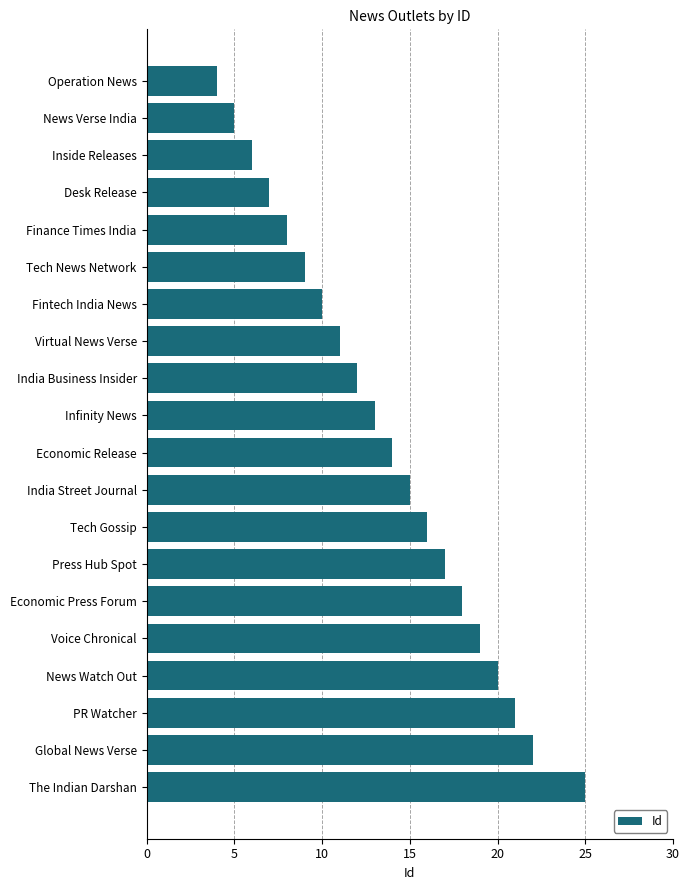

Reading top to bottom, transcribe all the data shown in this chart.

4	5	6	7	8	9	10	11	12	13	14	15	16	17	18	19	20	21	22	25